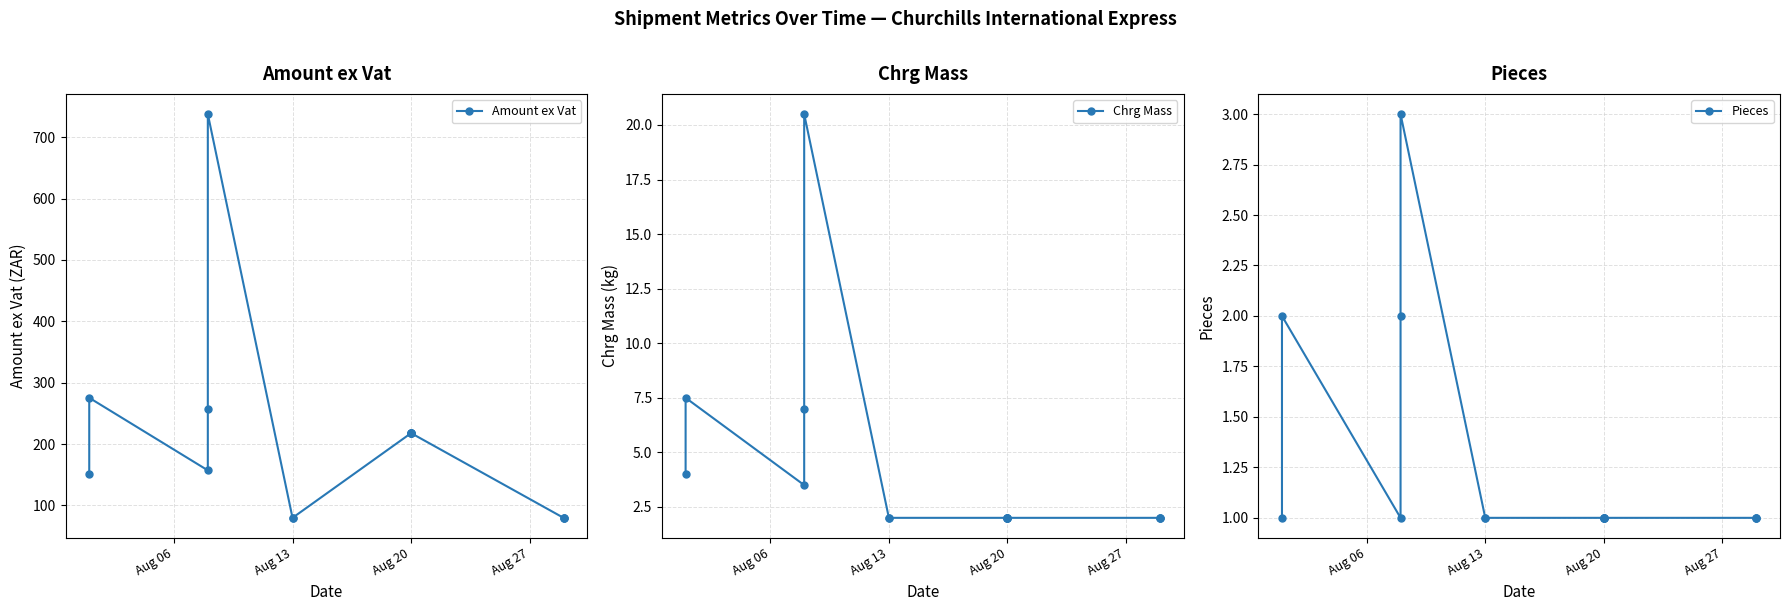

How many data points does each series have?

15